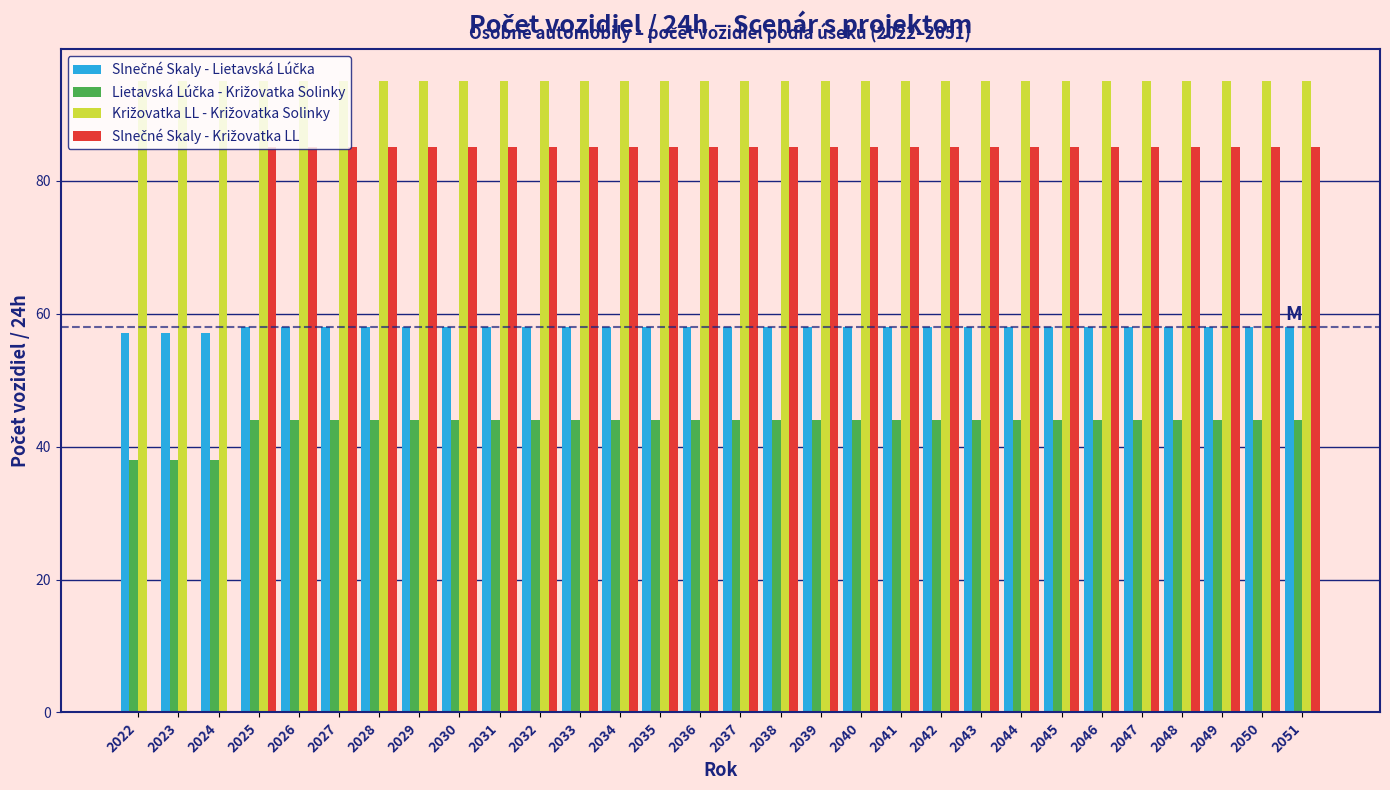

What is the maximum value shown in the chart?

95